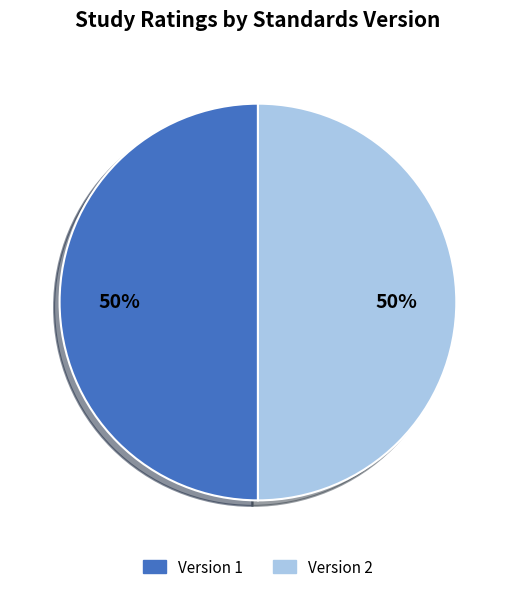

How many slices are in this pie chart?

2